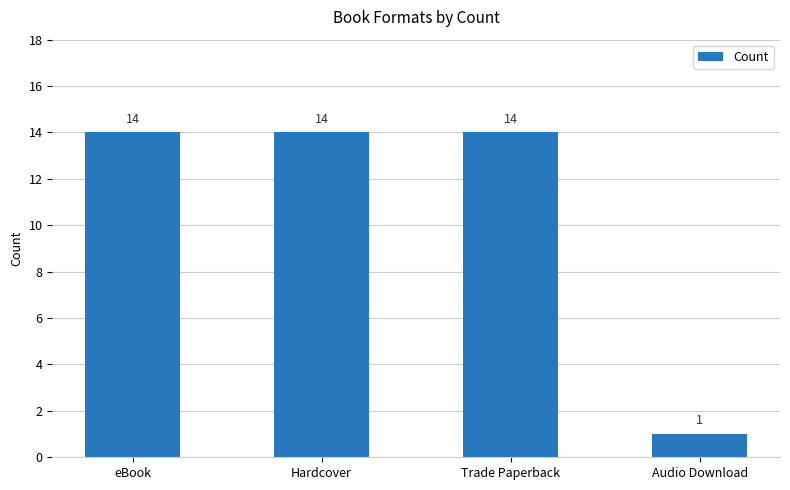

At which category does the chart reach its minimum across all series?

Audio Download